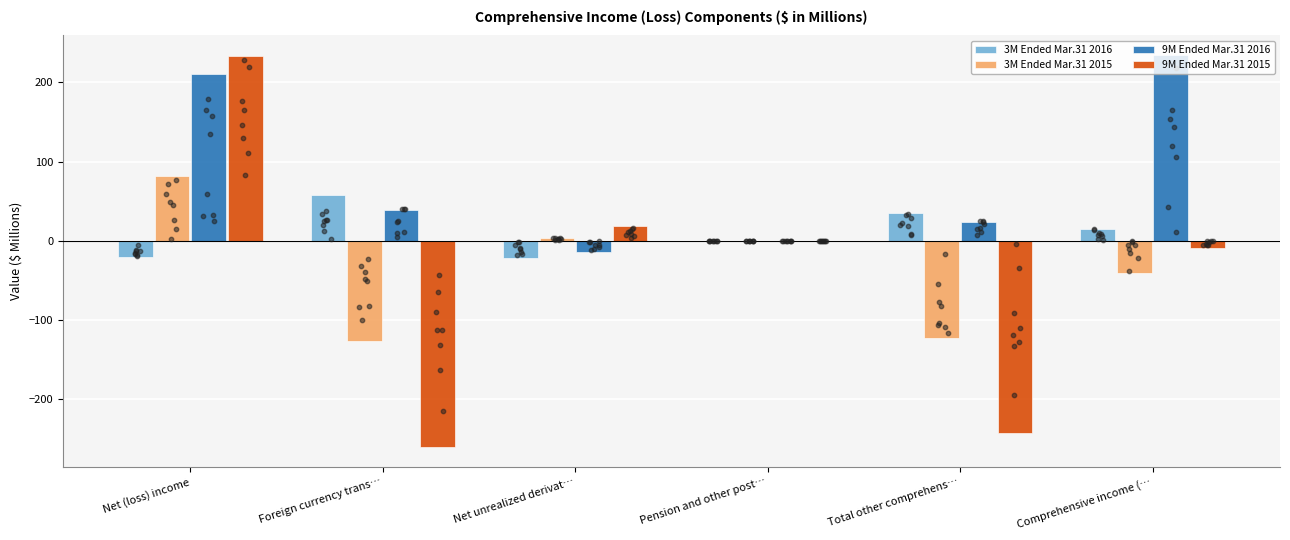

What are all the series names shown in the legend?

3M Ended Mar.31 2016, 3M Ended Mar.31 2015, 9M Ended Mar.31 2016, 9M Ended Mar.31 2015